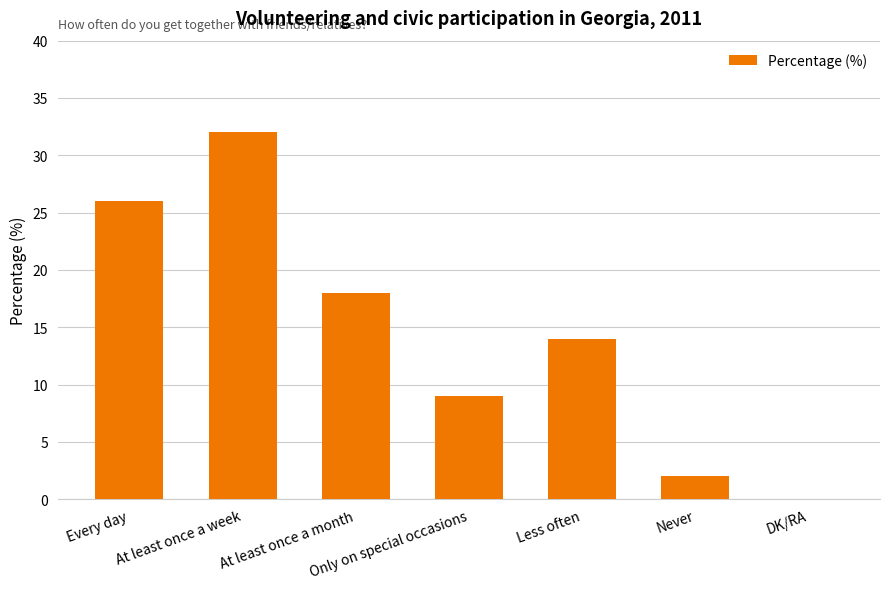

The chart shows a value of 9 at Only on special occasions. True or false?

True